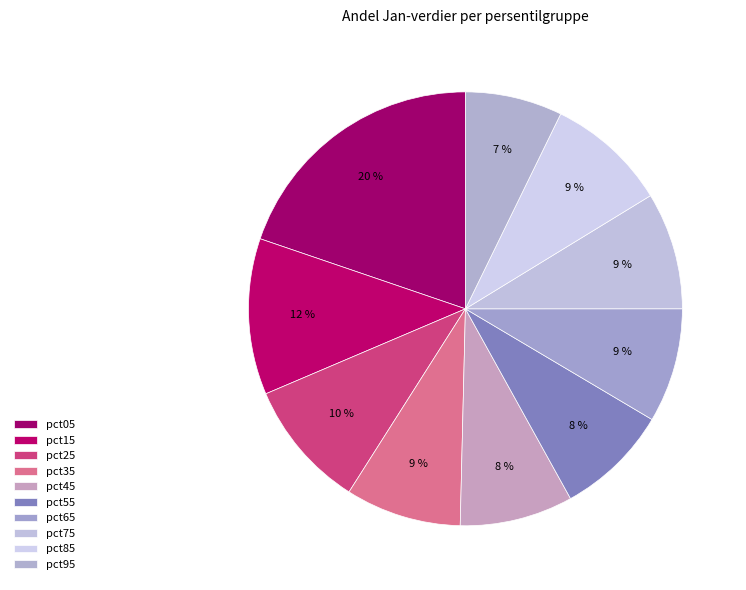

What portion of the pie excludes pct75?

91.3%